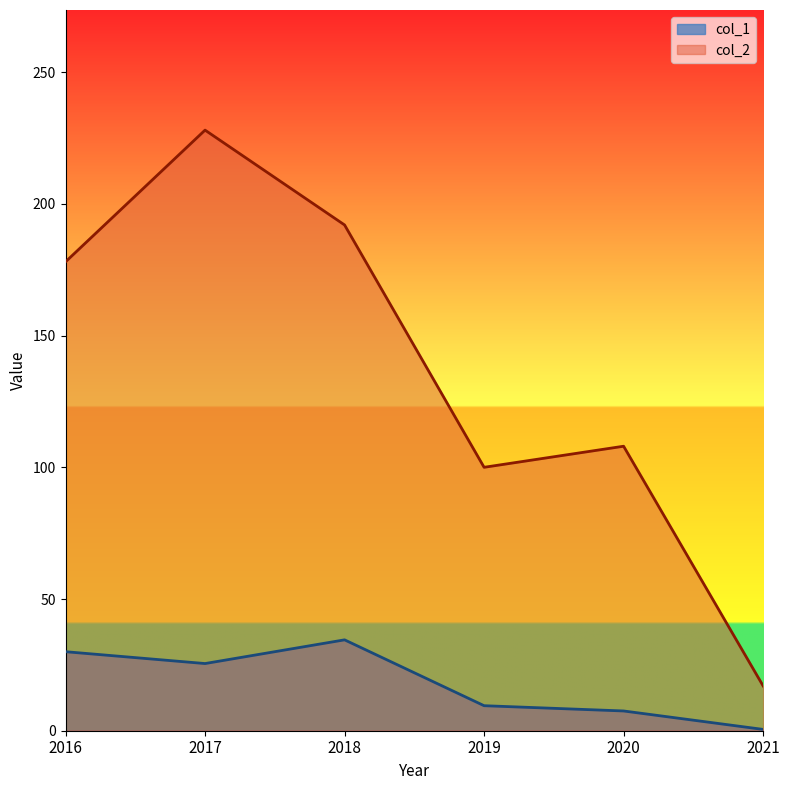

Between 2018 and 2016, which is larger?

2018